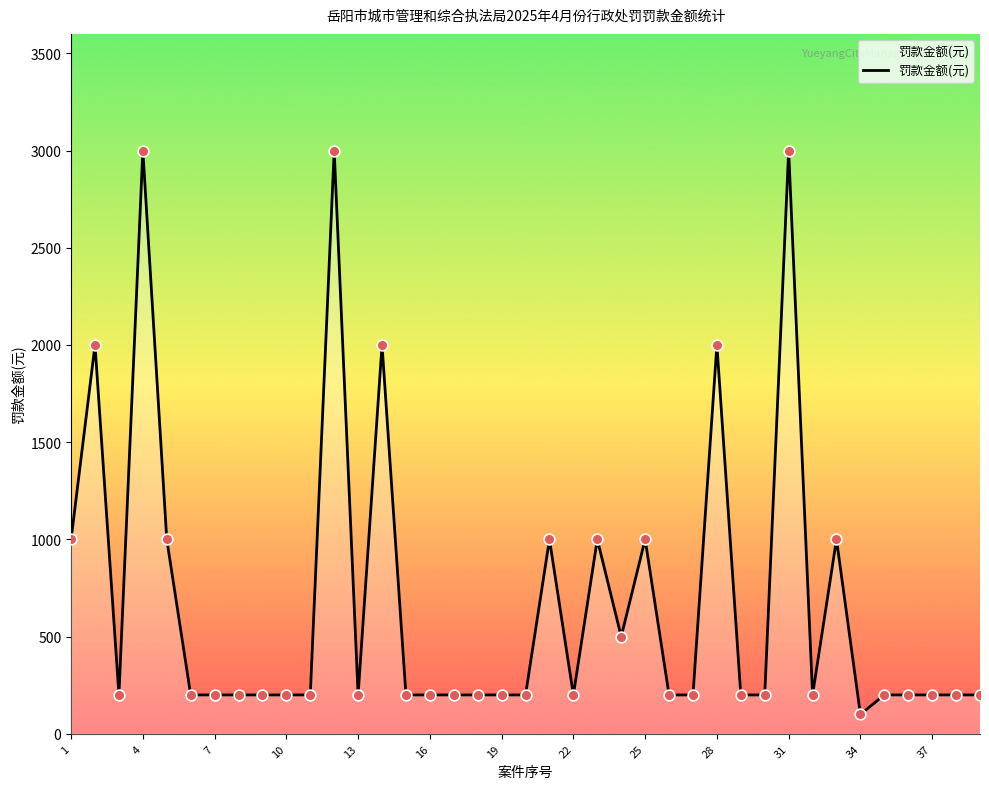

What is the difference between the maximum and minimum values?

2900